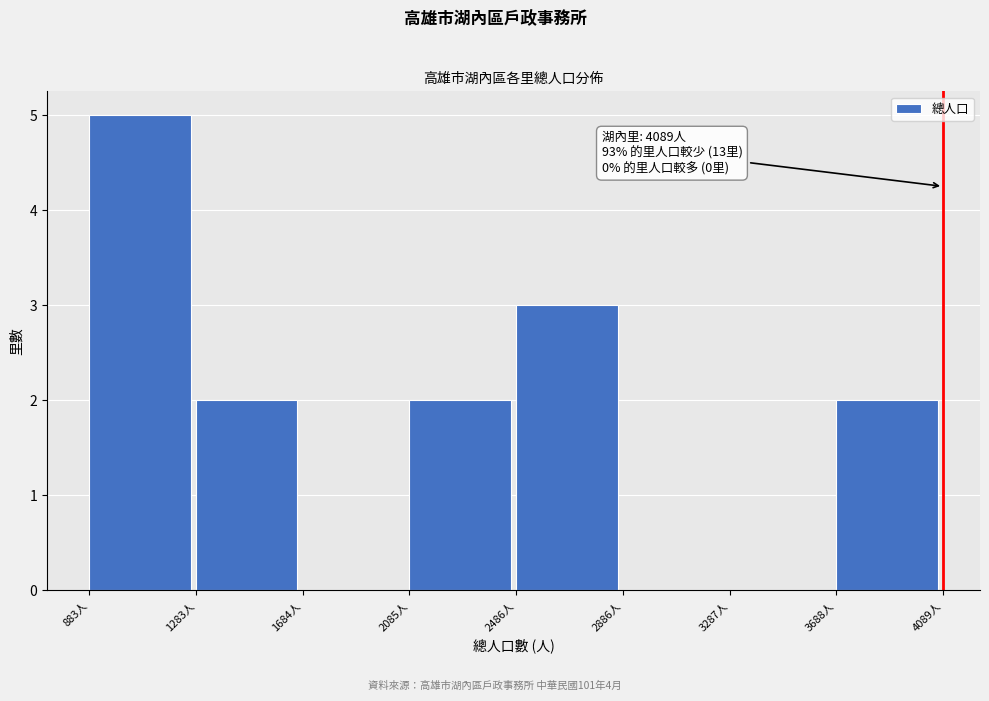

Which range on the x-axis has the tallest bar?

900 to 1300